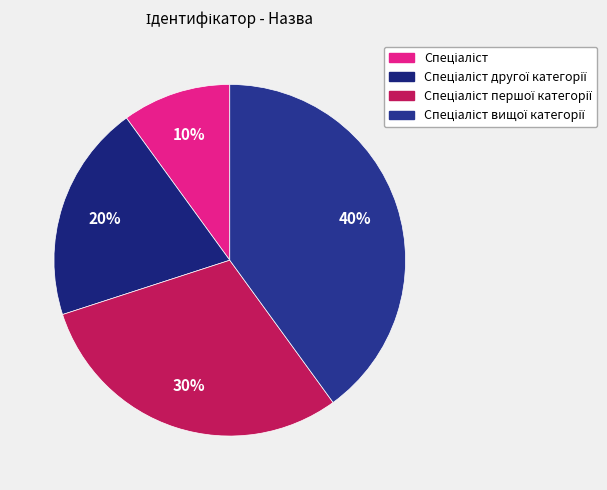

How many segments does this pie chart have?

4